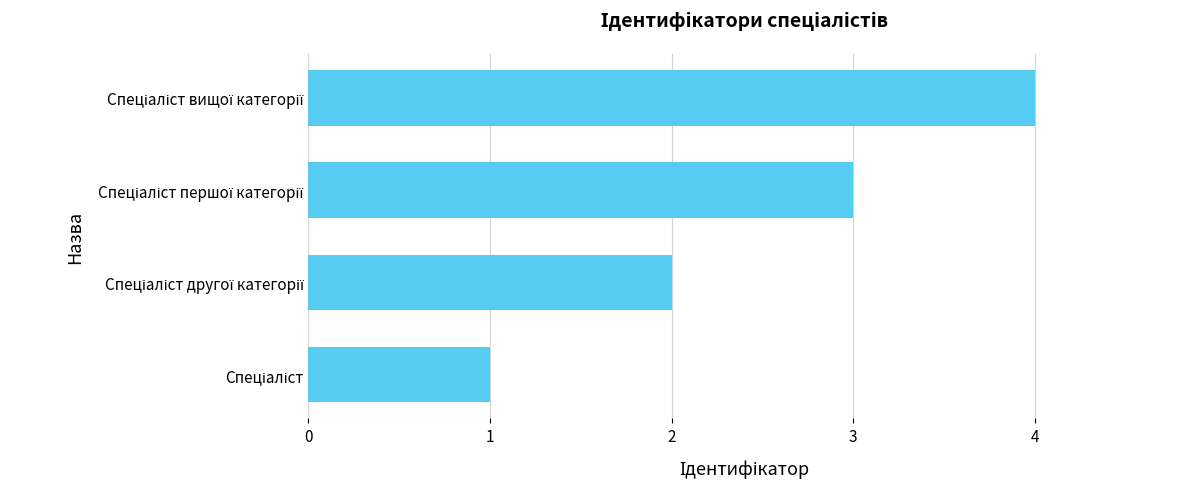

What is the greatest value displayed?

4